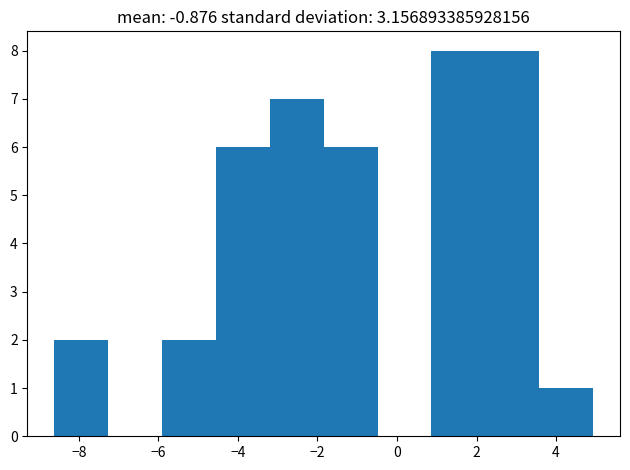

Reading left to right, list every bar in this chart as the range it spans on the x-axis followed by its height. Neither the bar edges nor the heights are printed on the chart, so give them approximately, as read against the axes.

-8.6 to -7.2: 2
-7.2 to -6.0: 0
-6.0 to -4.6: 2
-4.6 to -3.2: 6
-3.2 to -1.8: 7
-1.8 to -0.4: 6
-0.4 to 0.8: 0
0.8 to 2.2: 8
2.2 to 3.6: 8
3.6 to 5.0: 1